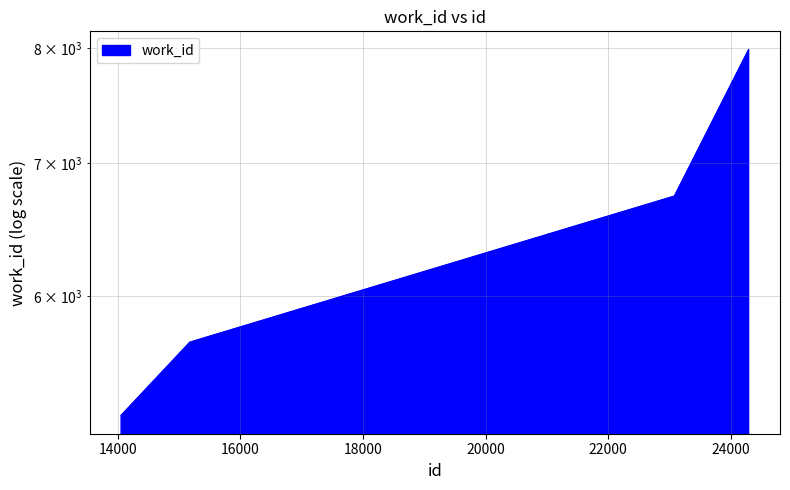

What is the value of the 1st point from the left?

5223